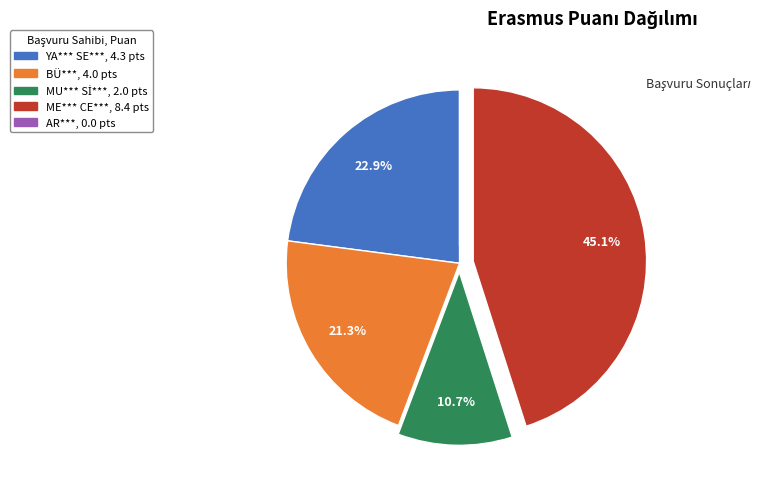

To the nearest percent, what percentage of the pie is YA*** SE***?

23%